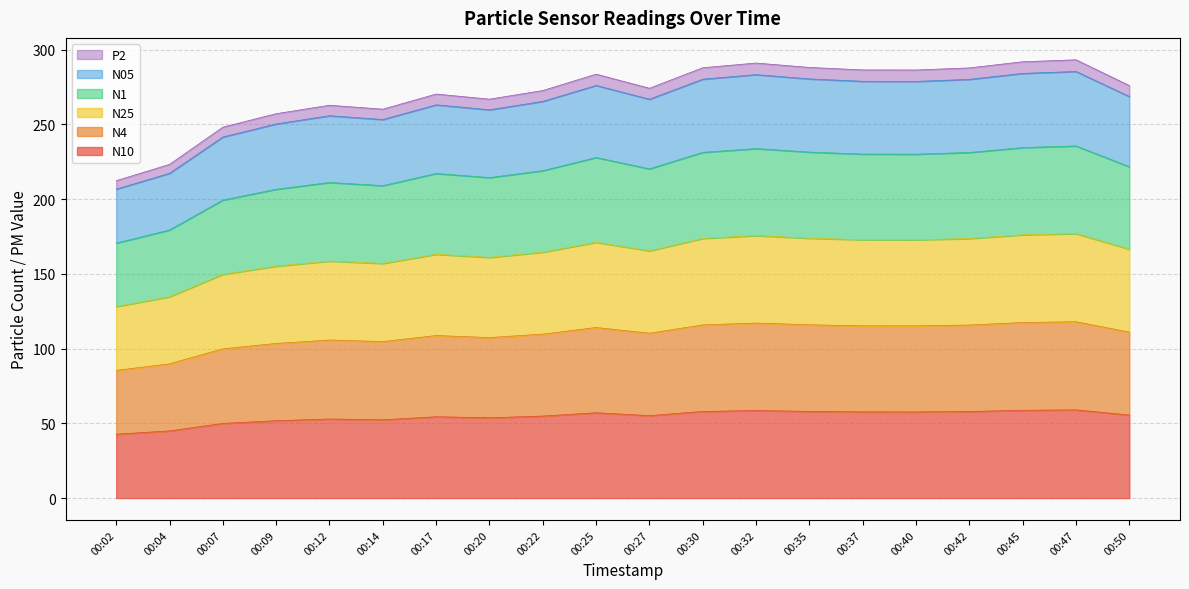

At which label does N25 first exceed 268?

00:25